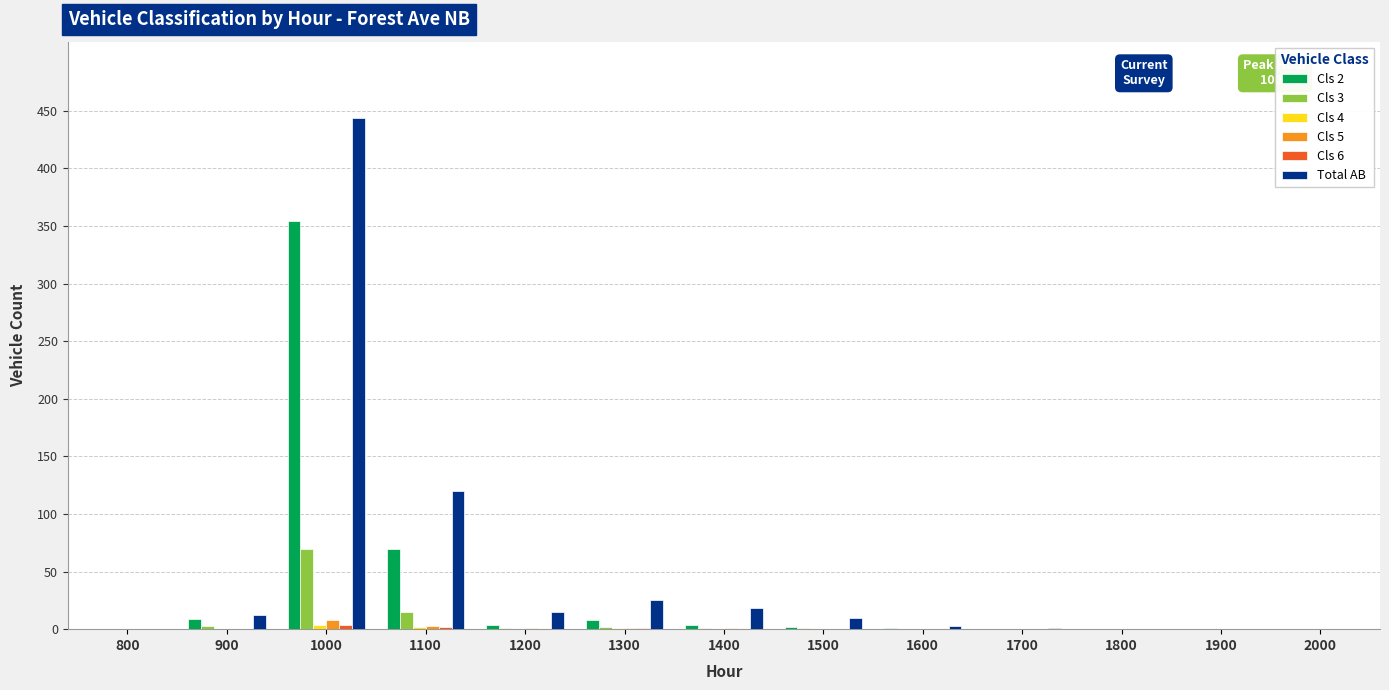

At which category is the sum across all series the highest?

1000